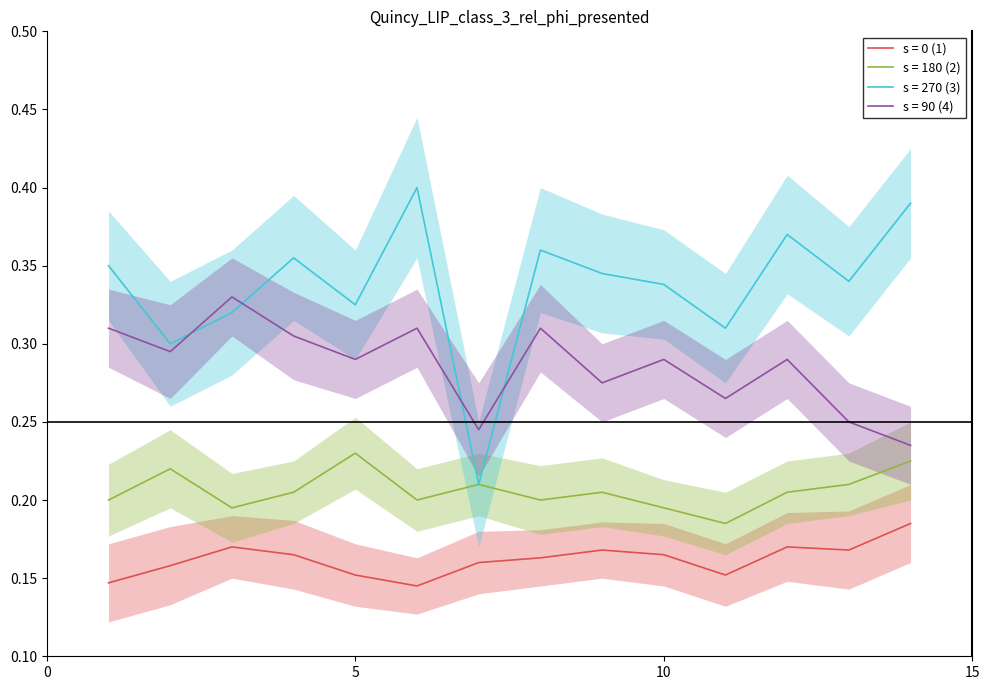

Which series changed the most between 2 and 10?

s = 270 (3)